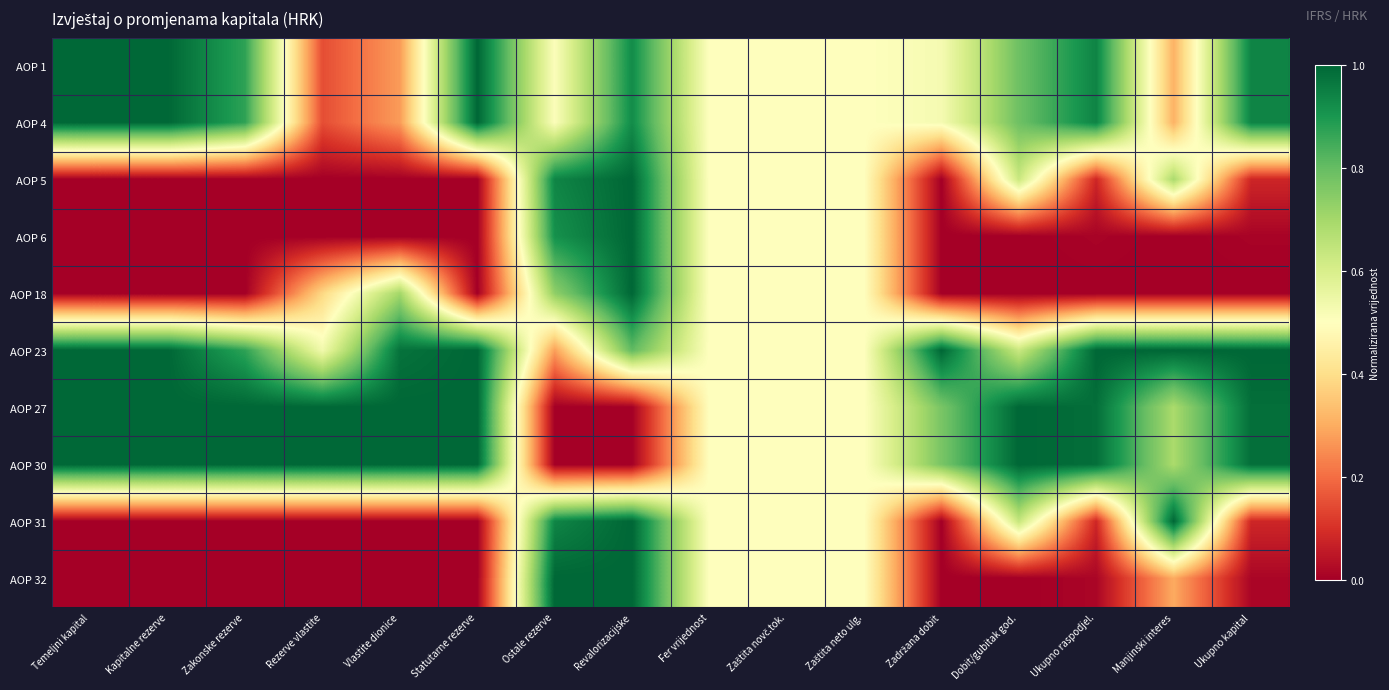

How many series are shown in this chart?

10